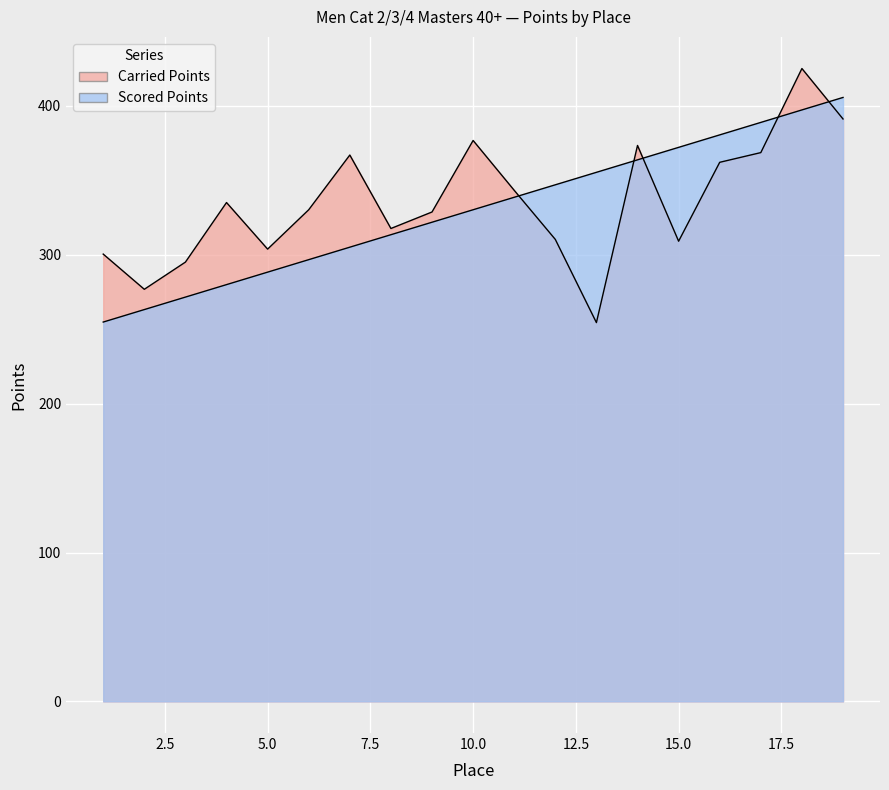

What is the sum of all Scored Points values?

6274.5